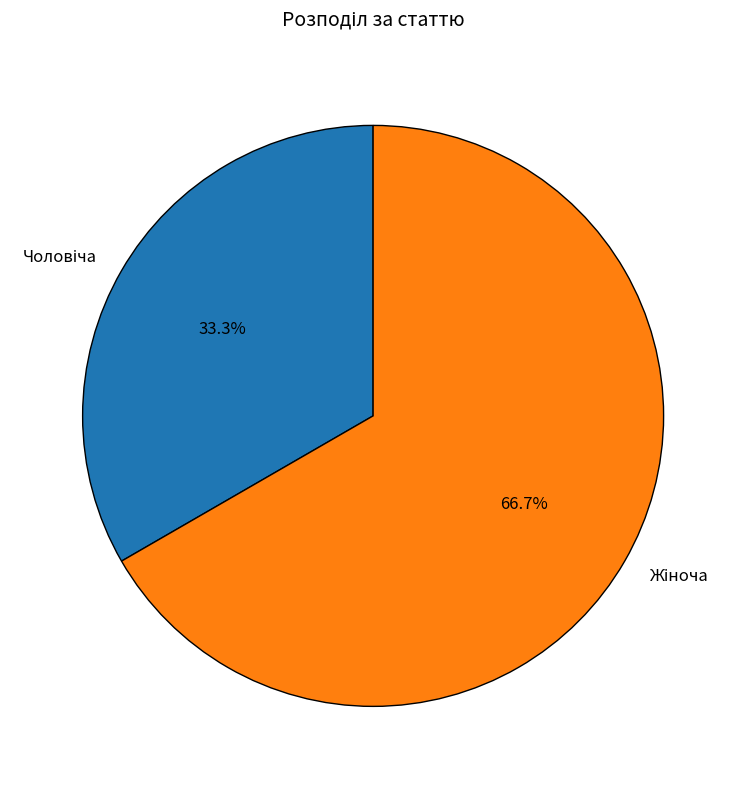

Is there a majority slice in this chart?

Yes